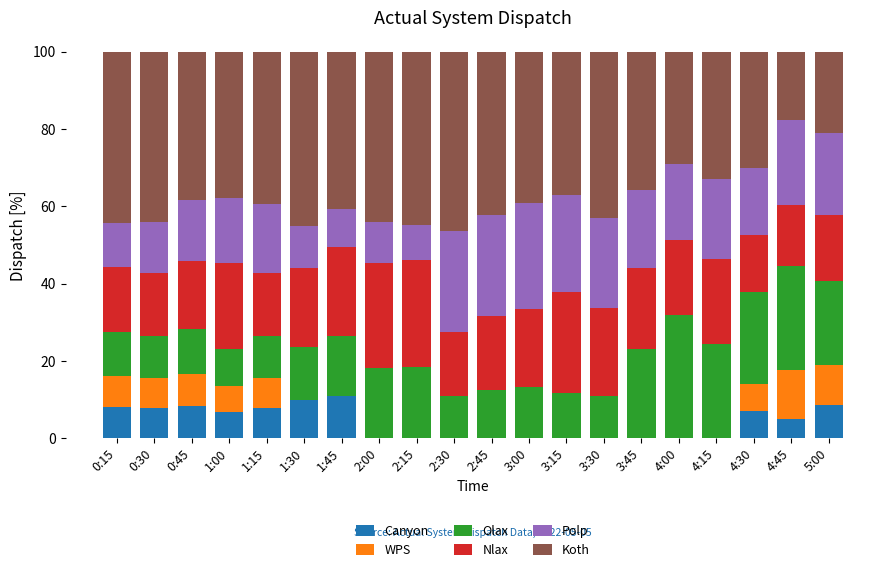

What is the total value across all series at 5:00?

100.0